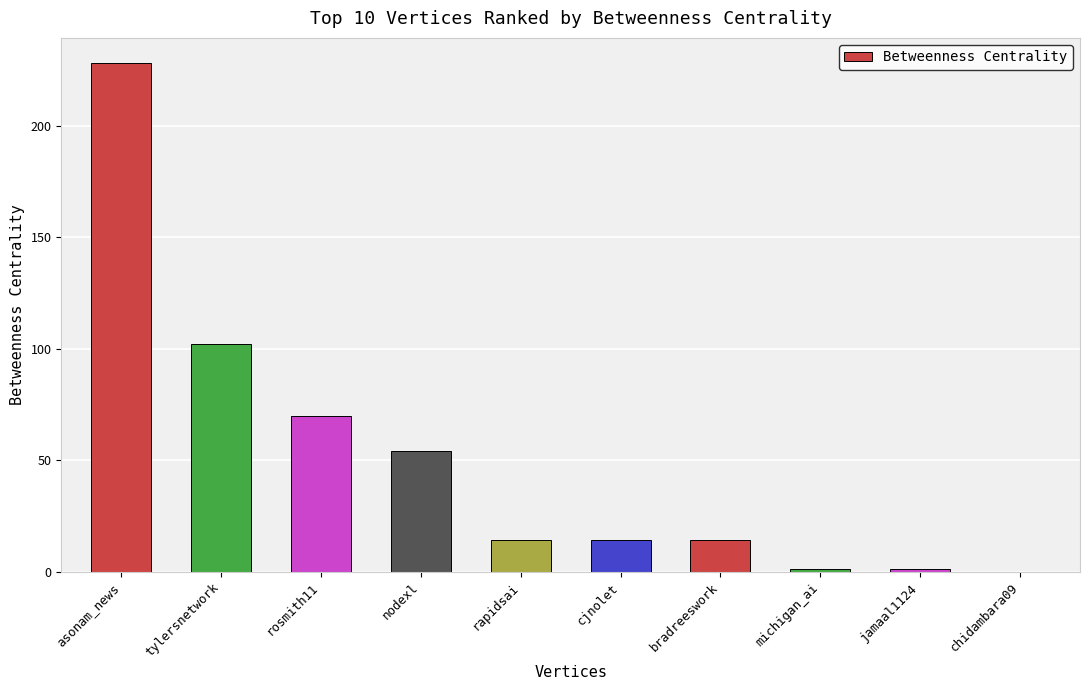

What is the change in value from cjnolet to michigan_ai?

-13